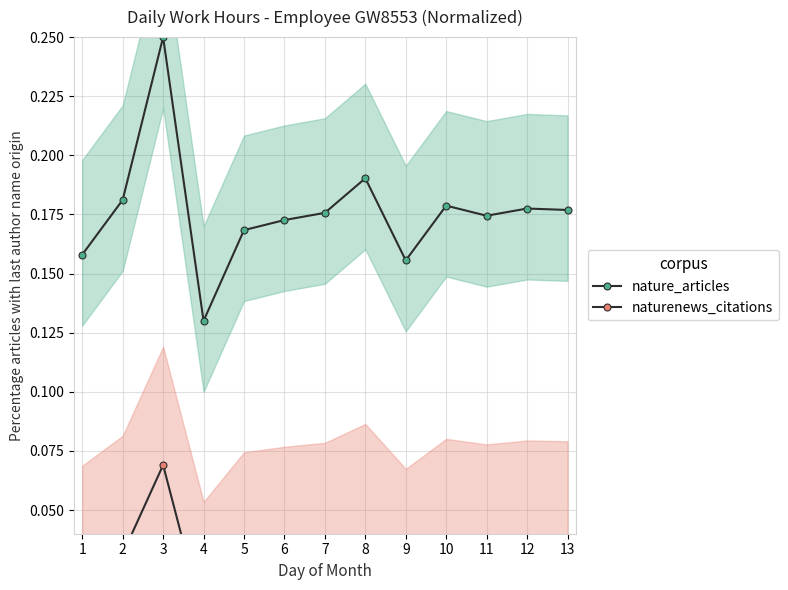

Which label corresponds to the largest value in the chart?

3